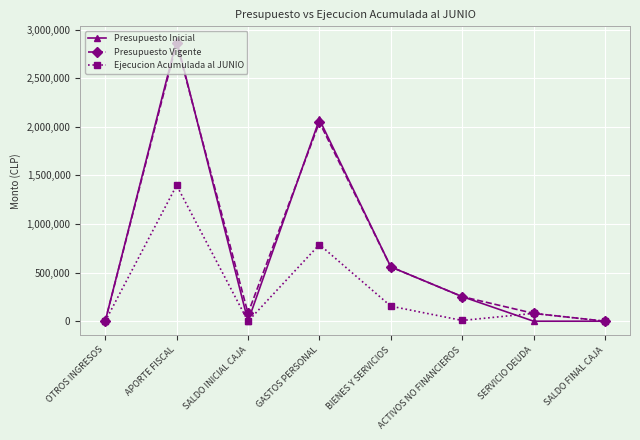

What is the label of the 2nd point from the right?

SERVICIO DEUDA